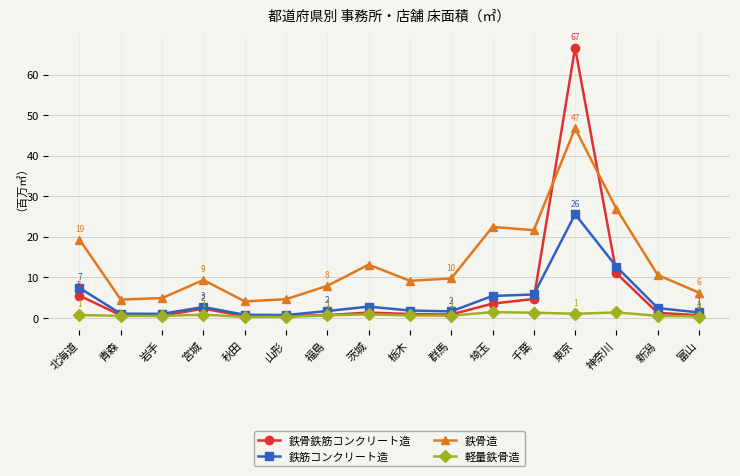

The 鉄筋コンクリート造 series shows 2.8 at 茨城. True or false?

True